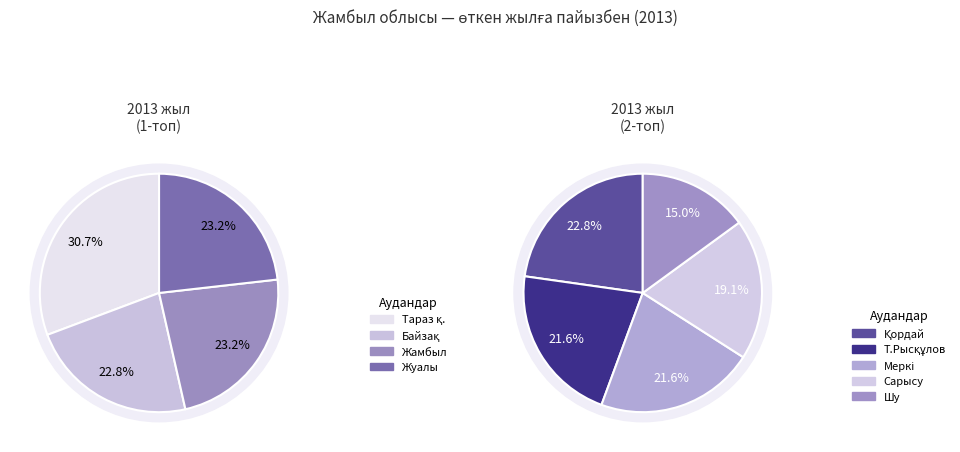

Is the sum of Меркі and Сарысу greater than half?

No